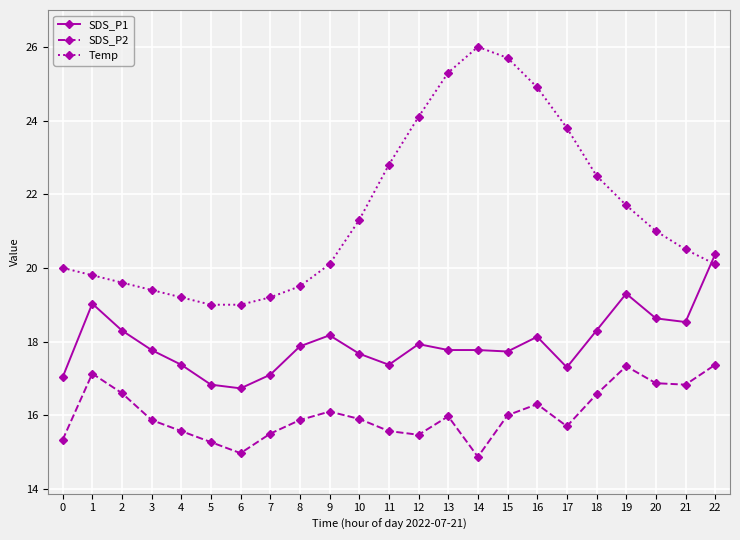

Is this an area chart (filled region under the line)?

No